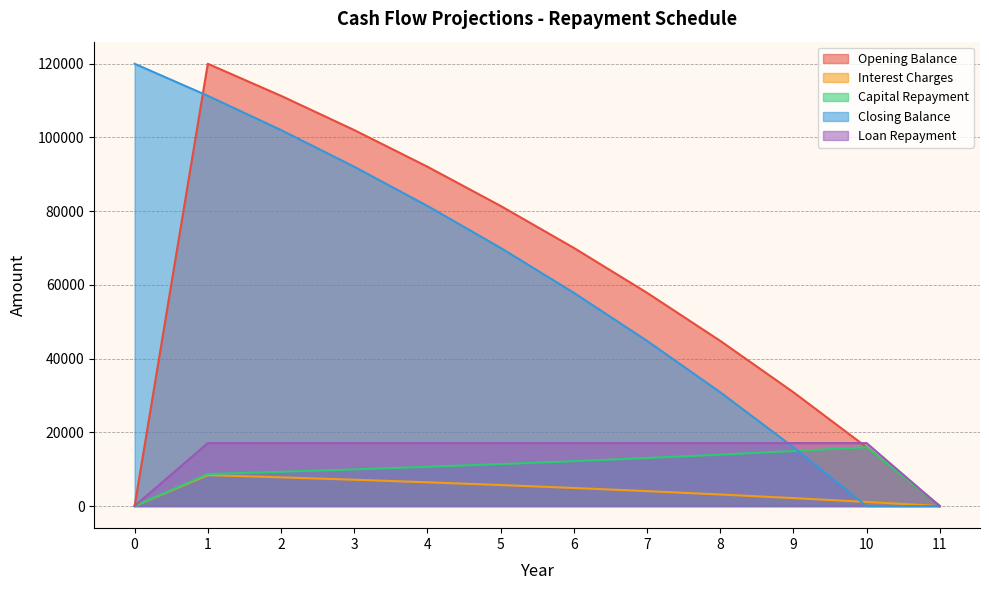

True or false: Opening Balance and Capital Repayment intersect in this chart.

False